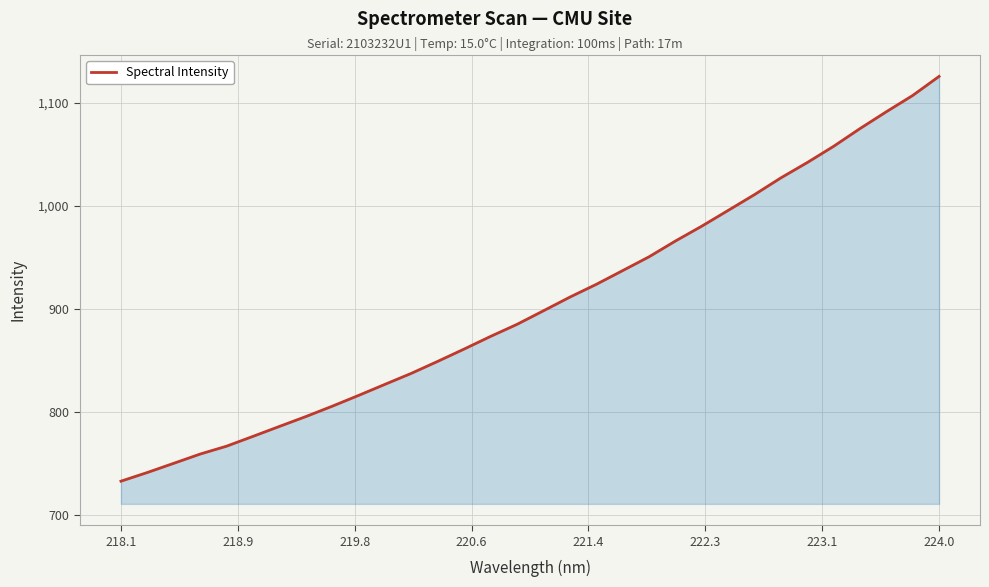

What is the difference between the maximum and minimum values?

392.4